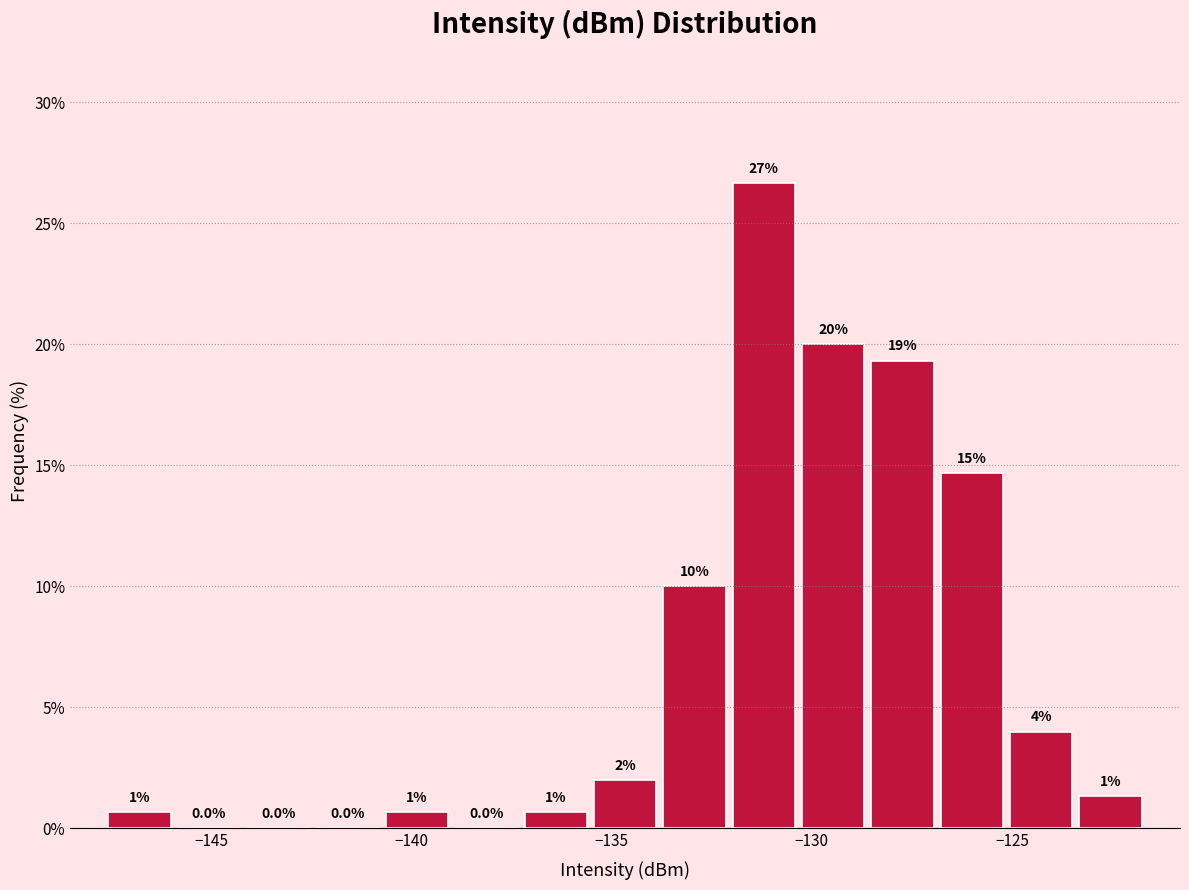

Around what value on the x-axis is the tallest bar? Give the approximate position of its centre, as read against the axis.

-131.0